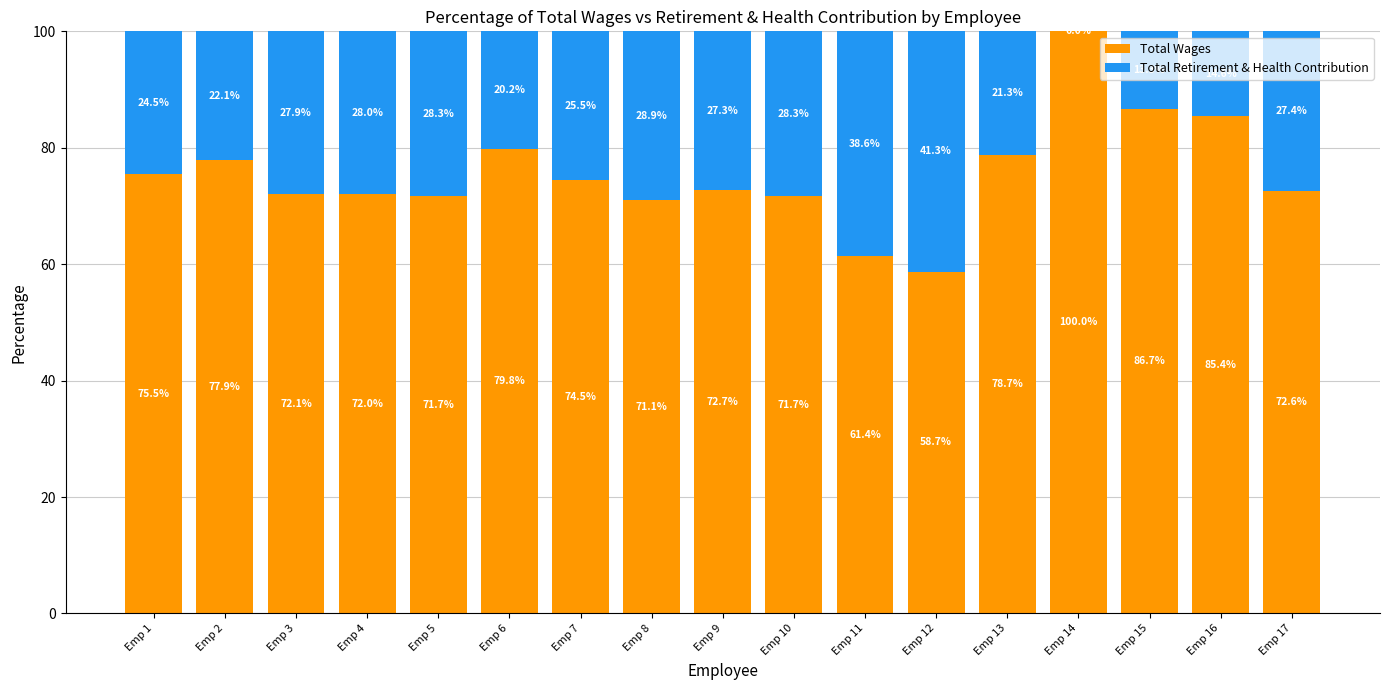

Where is Total Wages nearest to the value 79?

Emp 13